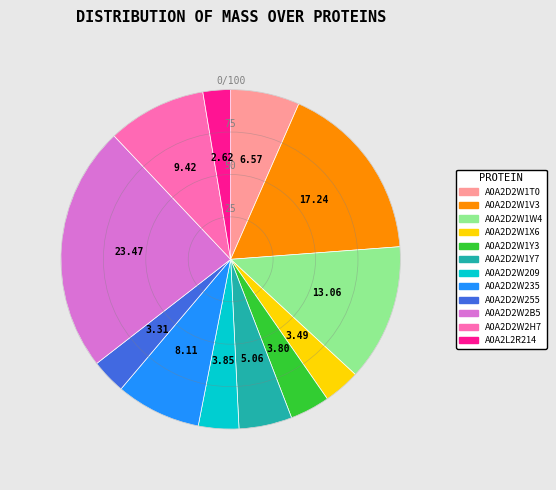

Does A0A2D2W1T0 represent more than half of the total?

No